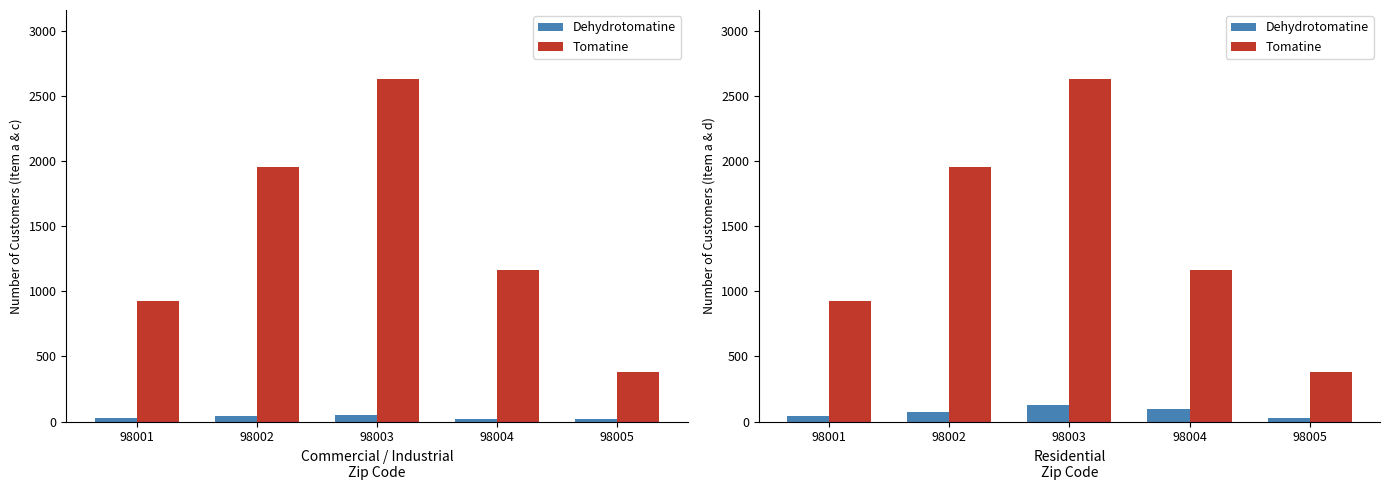

What is the value of the Tomatine bar at the 2nd from the left?

1954